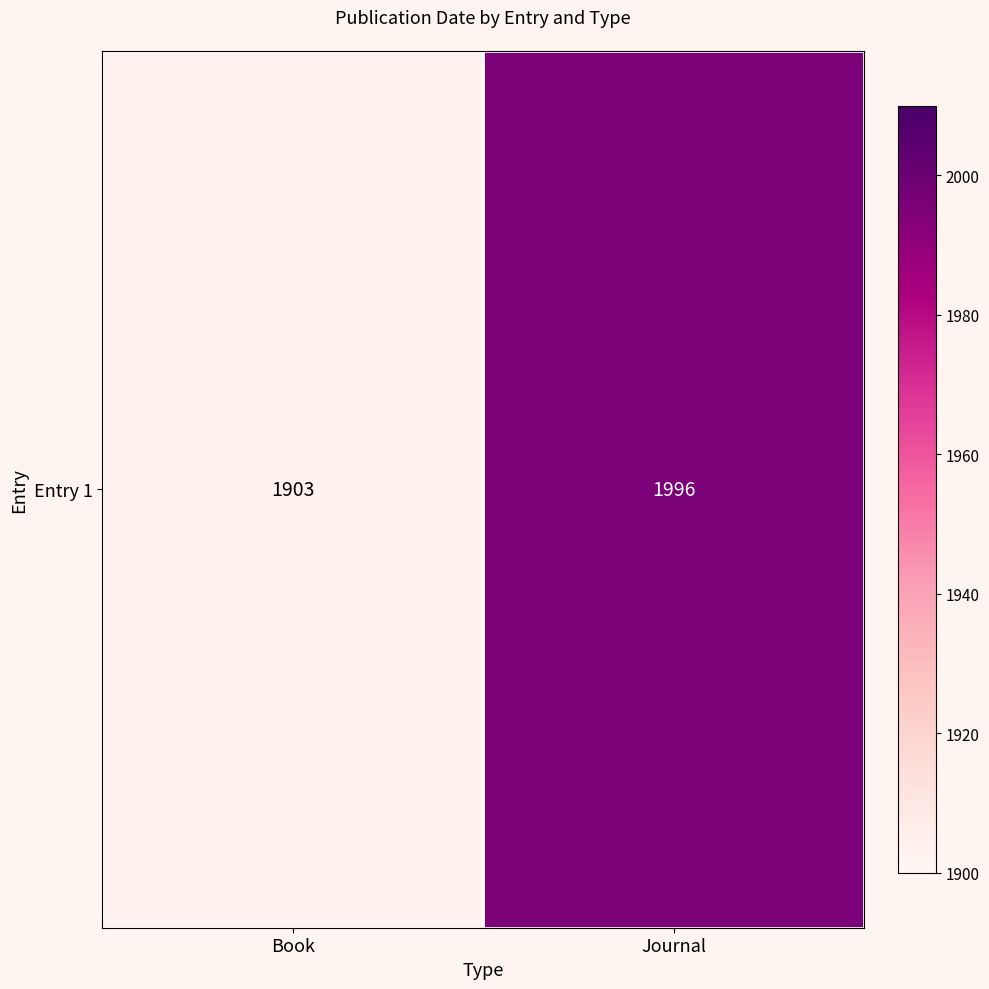

How many data points are less than 1996?

1